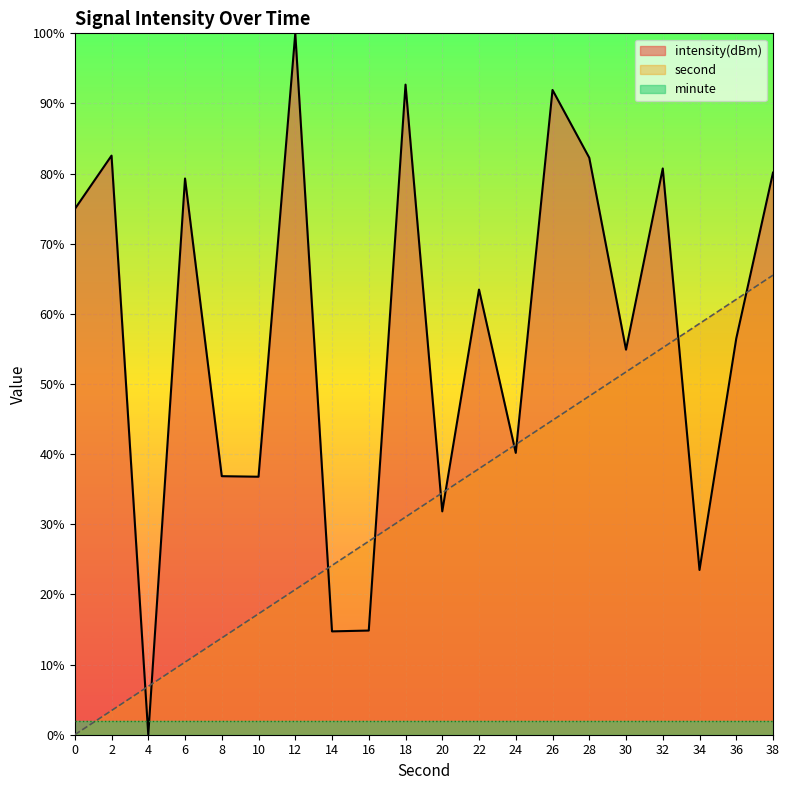

Which series ends up on top after the final intersection of second and intensity(dBm)?

intensity(dBm)